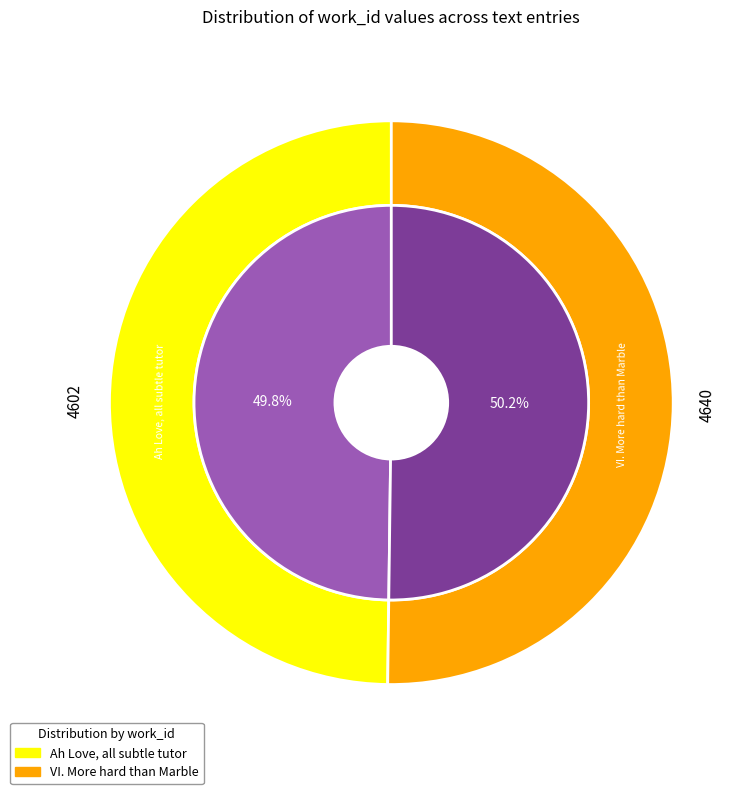

What is the majority slice?

VI. More hard than Marble